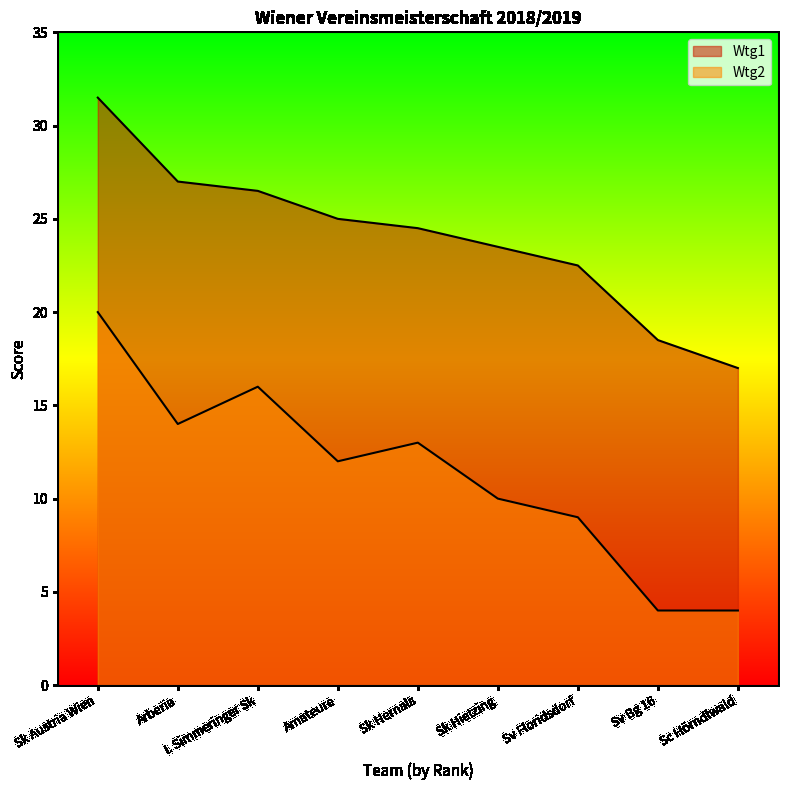

True or false: Wtg2 and Wtg1 intersect in this chart.

False